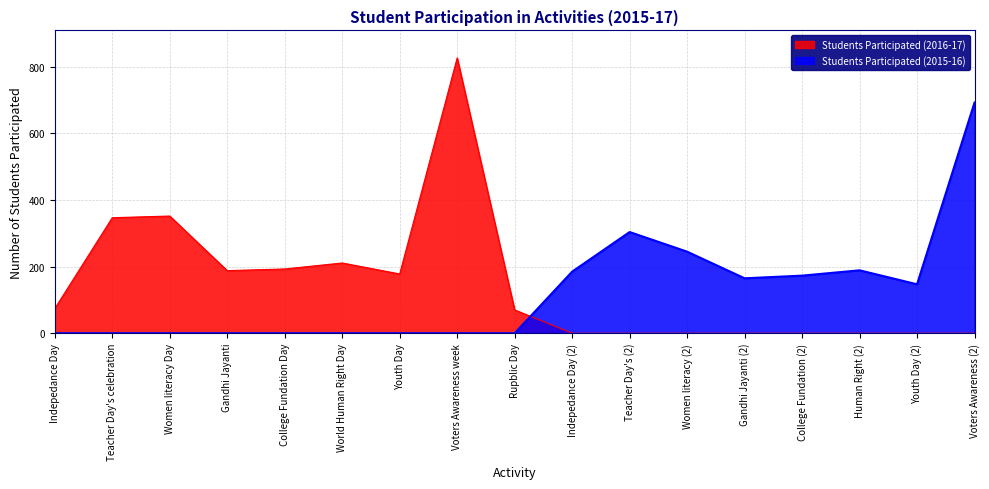

Where is the first local maximum for Students Participated (2015-16)?

Teacher Day's (2)